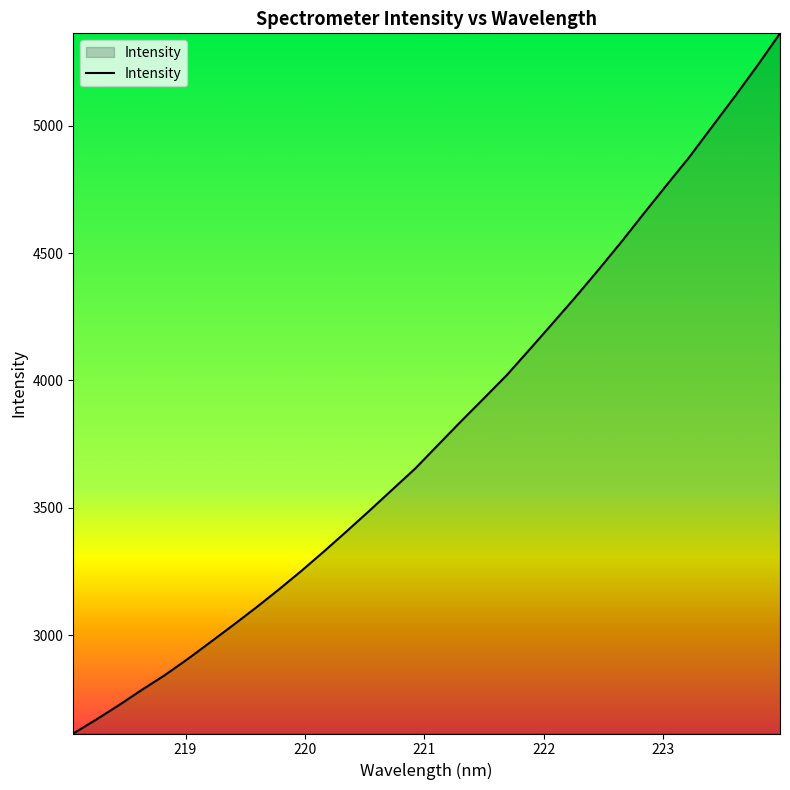

Does the chart have visible grid lines?

No